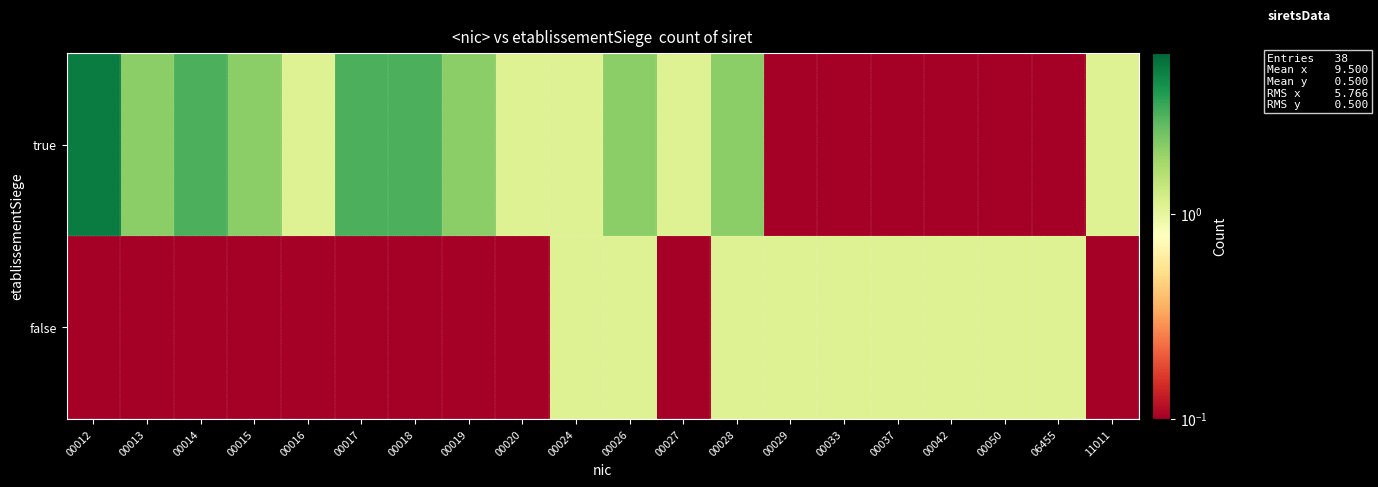

Count the number of data series in this chart.

2